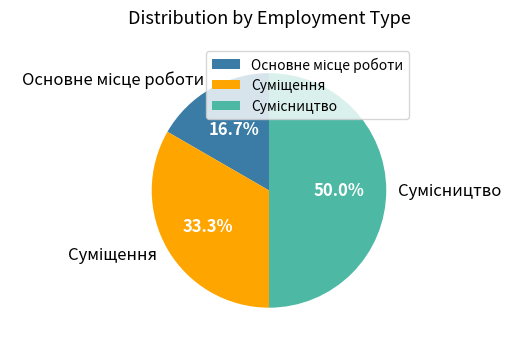

How many segments does this pie chart have?

3